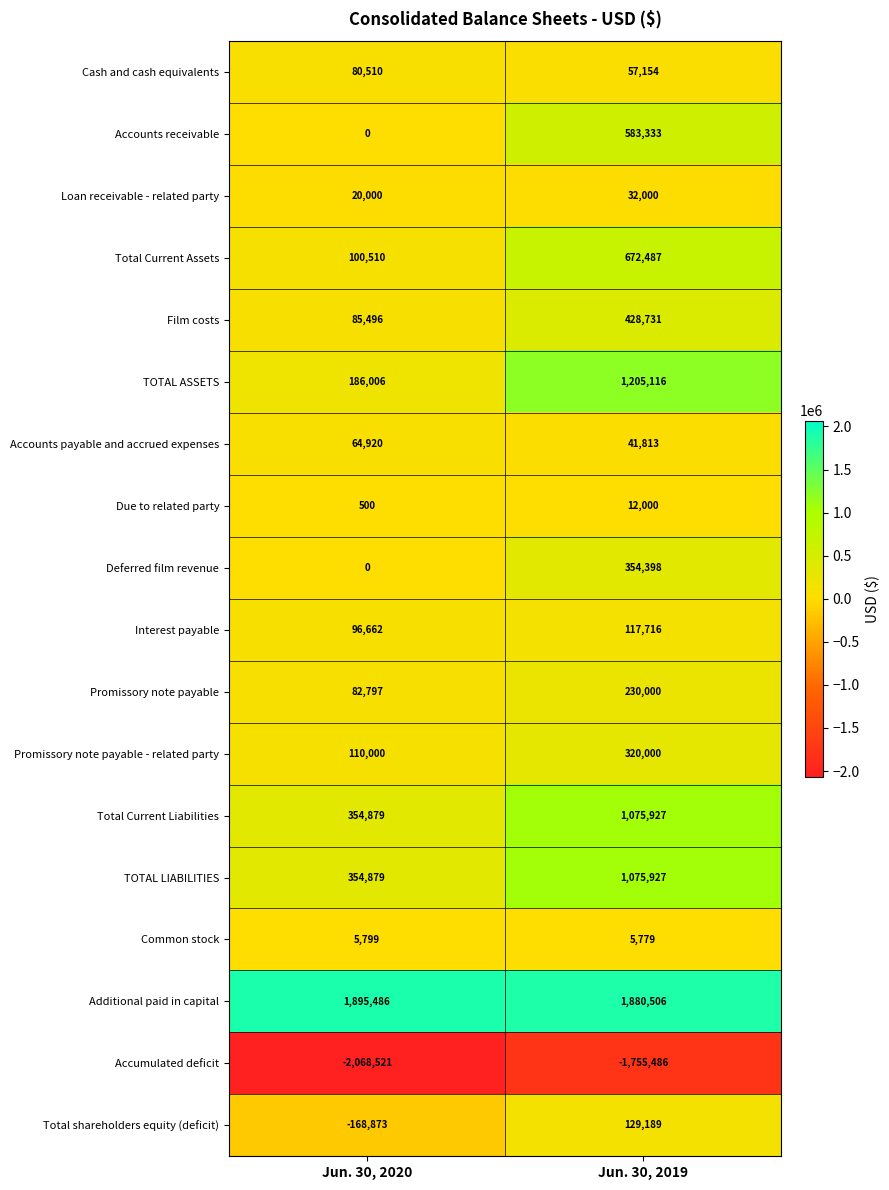

Is it true that Accounts receivable equals 397574 at Jun. 30, 2020?

False